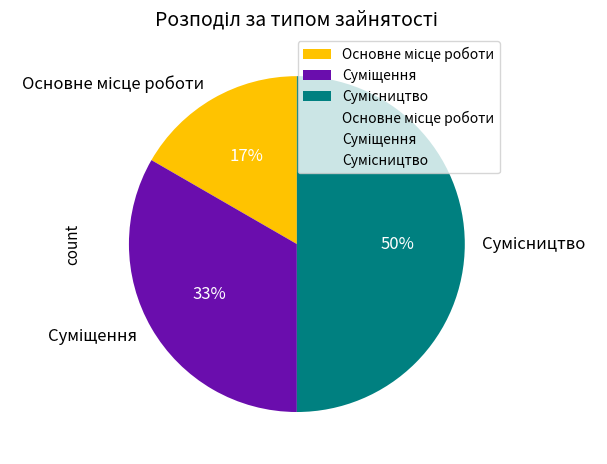

To the nearest percent, what is the average slice percentage?

33%